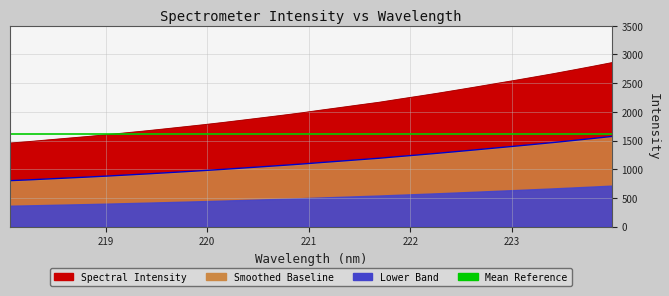

Reading right to left, transcribe all the data shown in this chart.

2856.8	2791.3	2728.0	2665.3	2606.2	2547.8	2491.1	2433.9	2377.9	2322.8	2270.5	2218.9	2166.3	2121.0	2074.8	2029.4	1981.9	1939.1	1897.6	1856.4	1815.7	1776.9	1740.4	1704.2	1668.7	1635.4	1601.8	1570.4	1541.2	1511.9	1482.4	1456.4